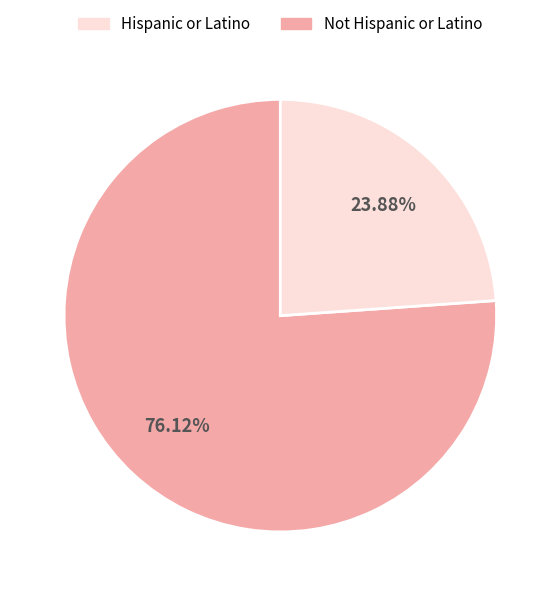

Is there any slice that represents more than half of the pie?

Yes